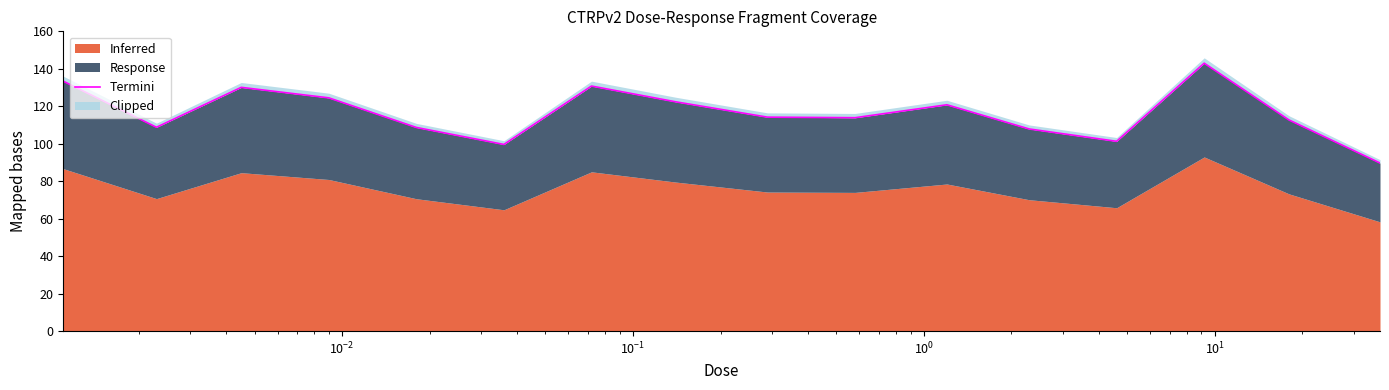

How many data points are less than 114?

8